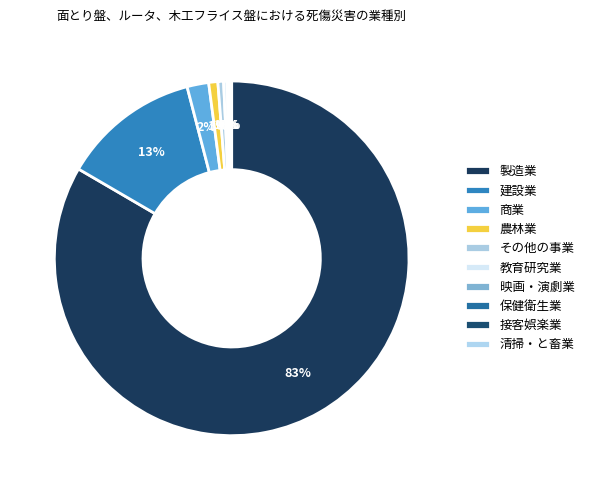

Count the number of slices in the pie.

10